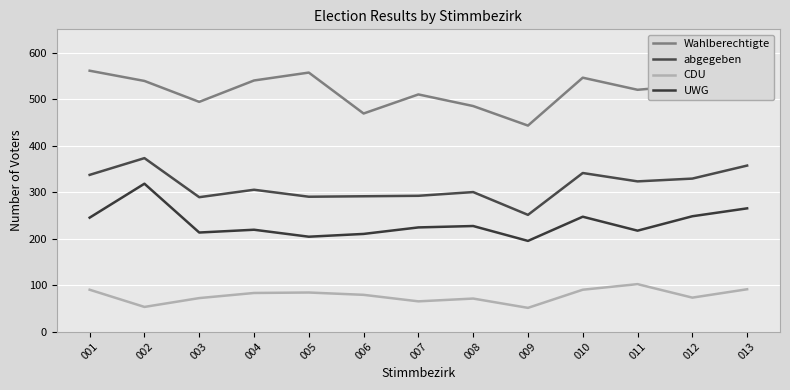

True or false: abgegeben has a value of 598 at 001.

False